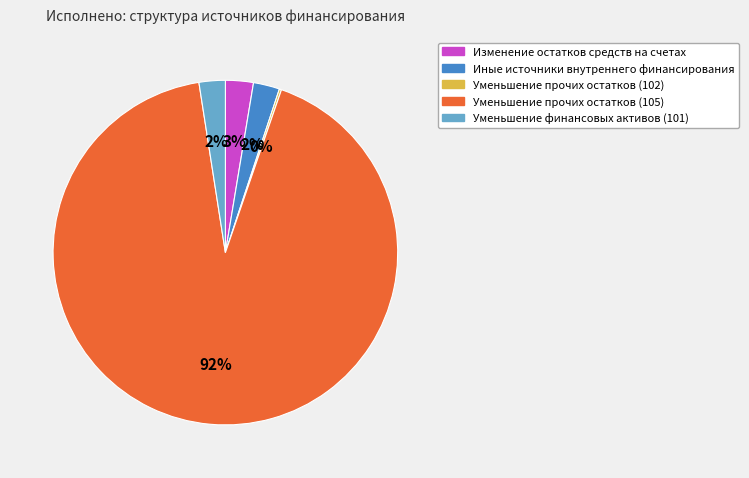

What is the majority slice?

Уменьшение прочих остатков (105)